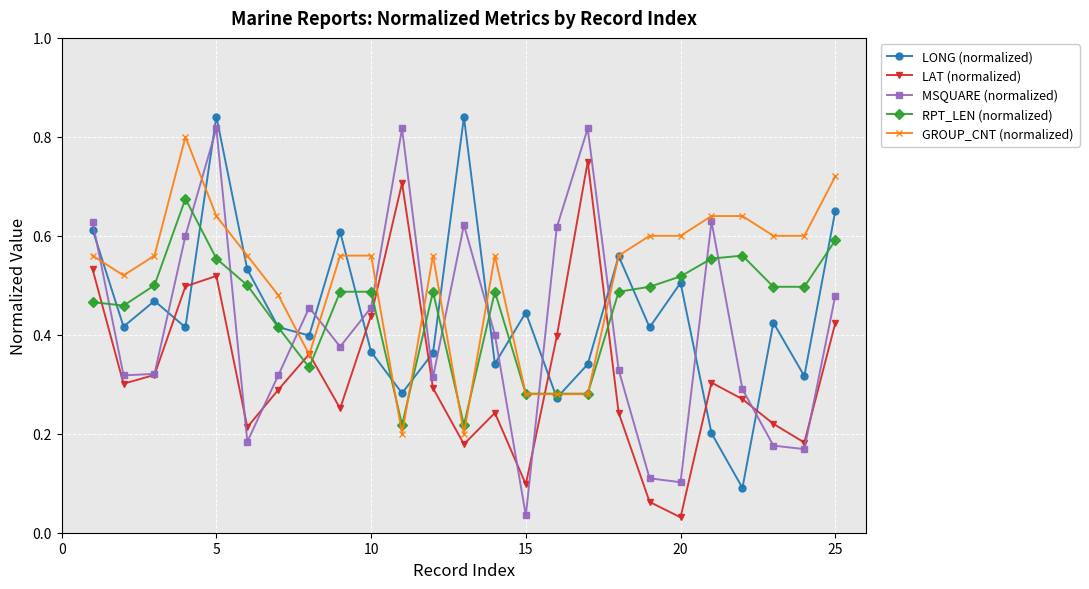

How many intersections are there between LAT (normalized) and RPT_LEN (normalized)?

7